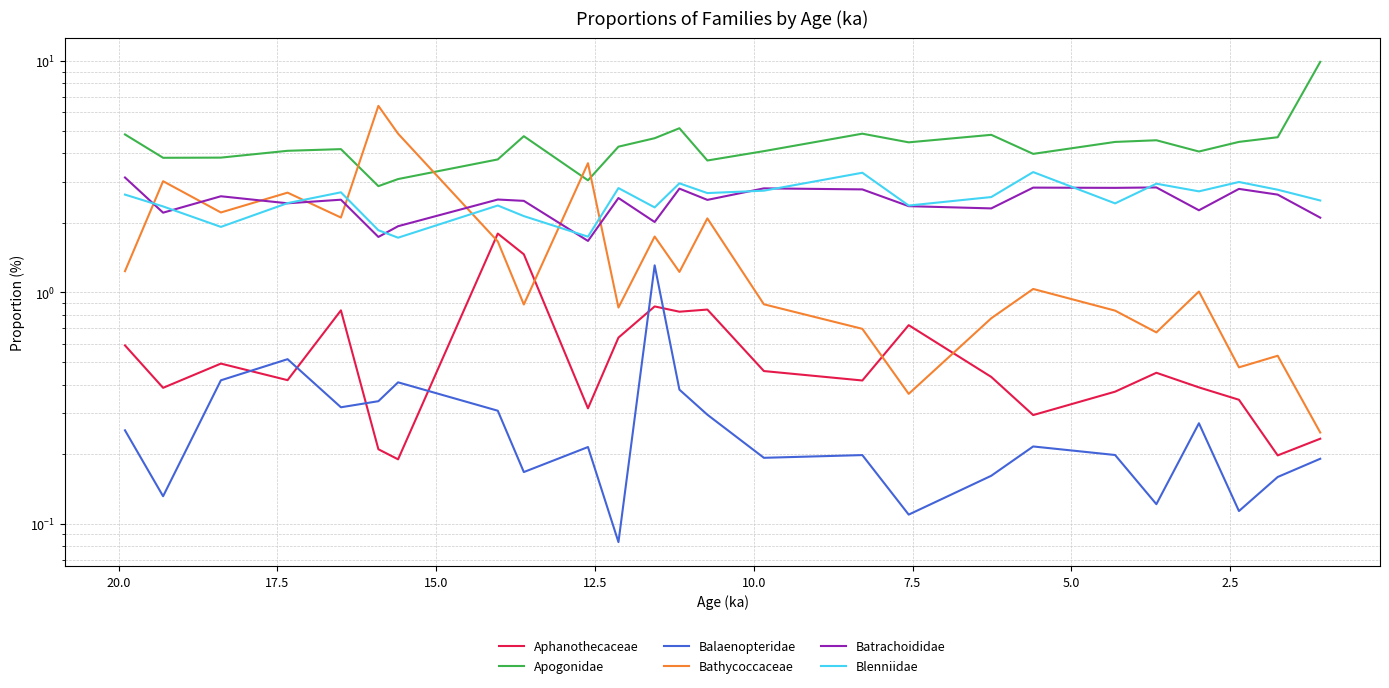

Which series has the largest range (max minus min)?

Apogonidae